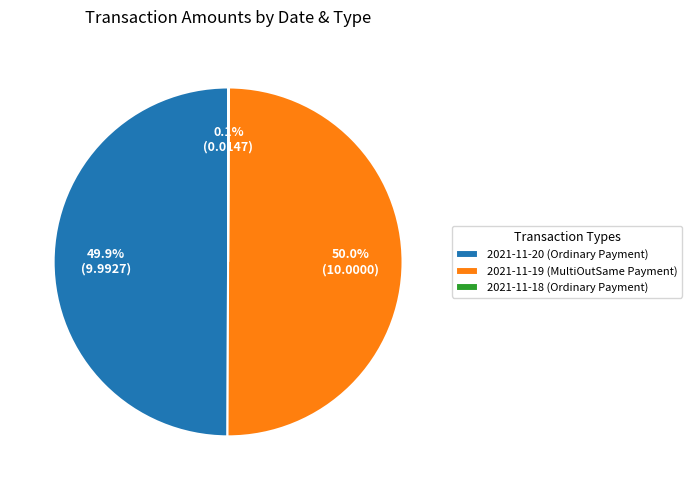

Combined, do 2021-11-20 (Ordinary Payment) and 2021-11-19 (MultiOutSame Payment) account for over 50%?

Yes